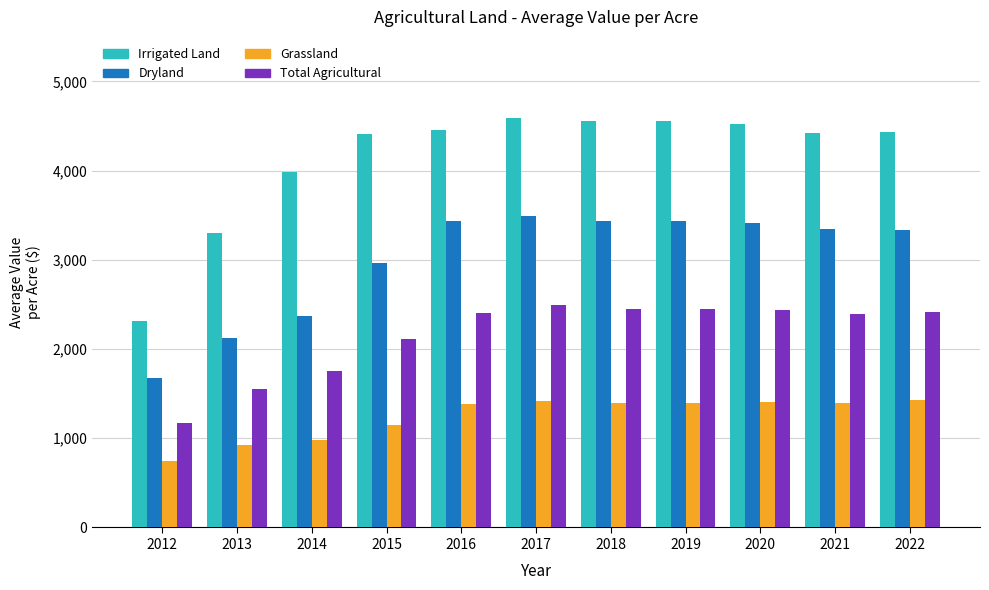

What is the maximum value for Total Agricultural?

2488.9